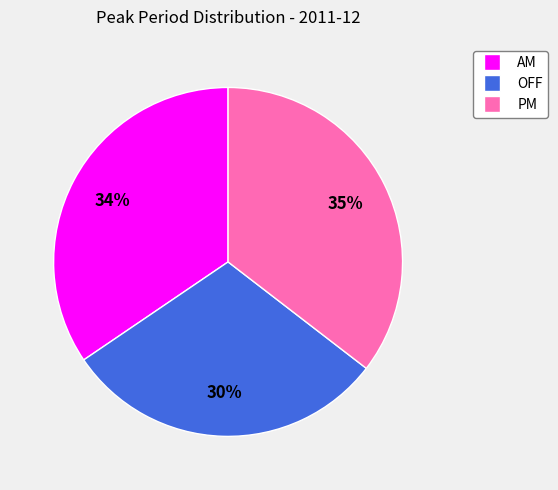

Does any single category account for the majority?

No